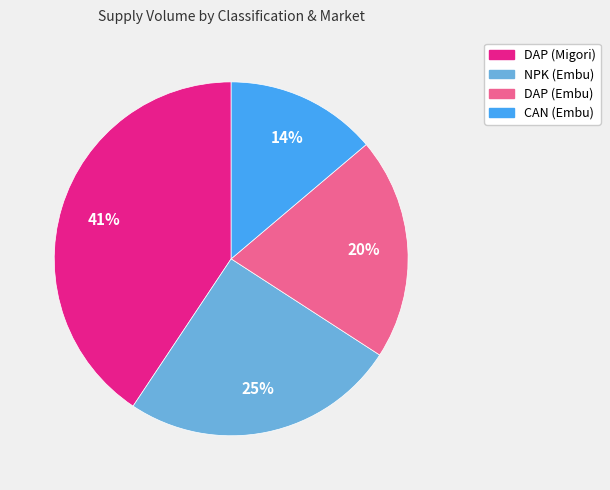

Is the sum of NPK (Embu) and DAP (Embu) greater than half?

No